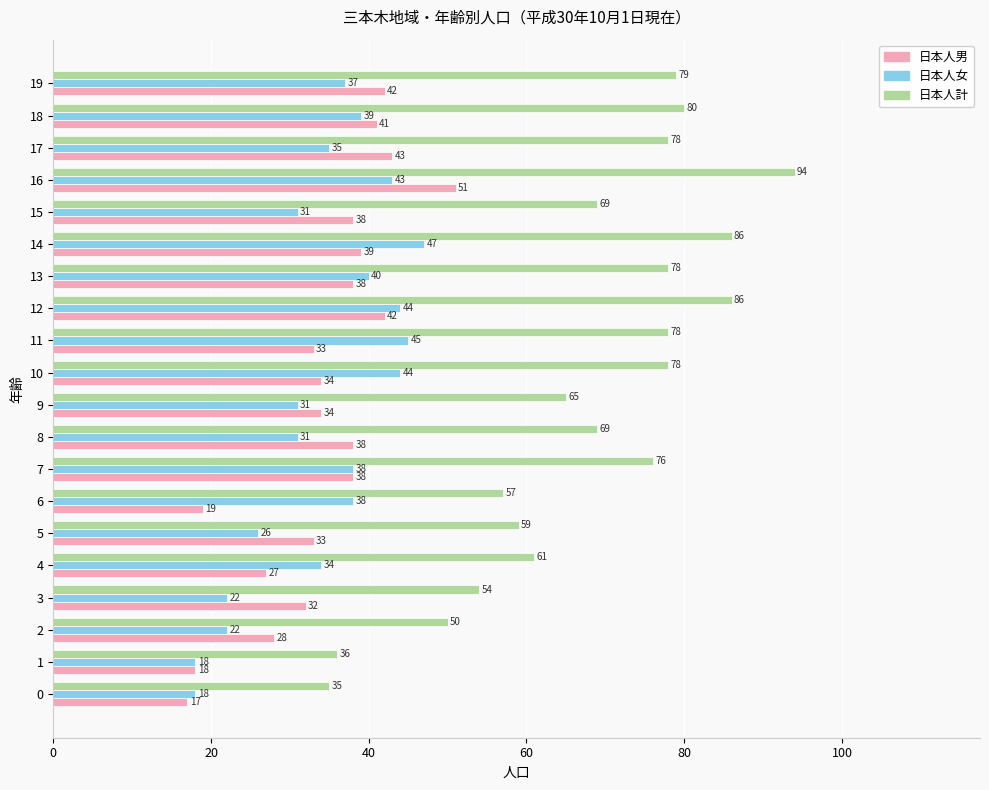

Between 11 and 12, which series saw the biggest shift?

日本人男